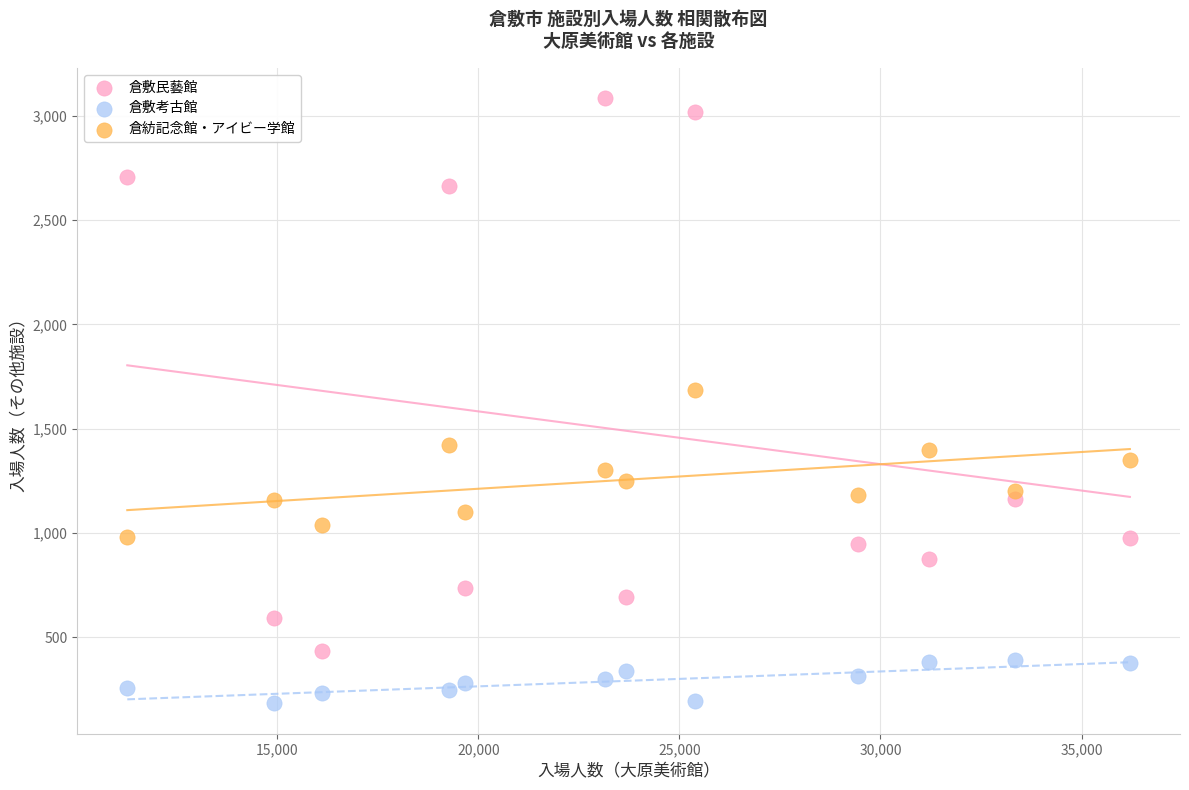

Which series reaches the maximum Y coordinate?

倉敷民藝館